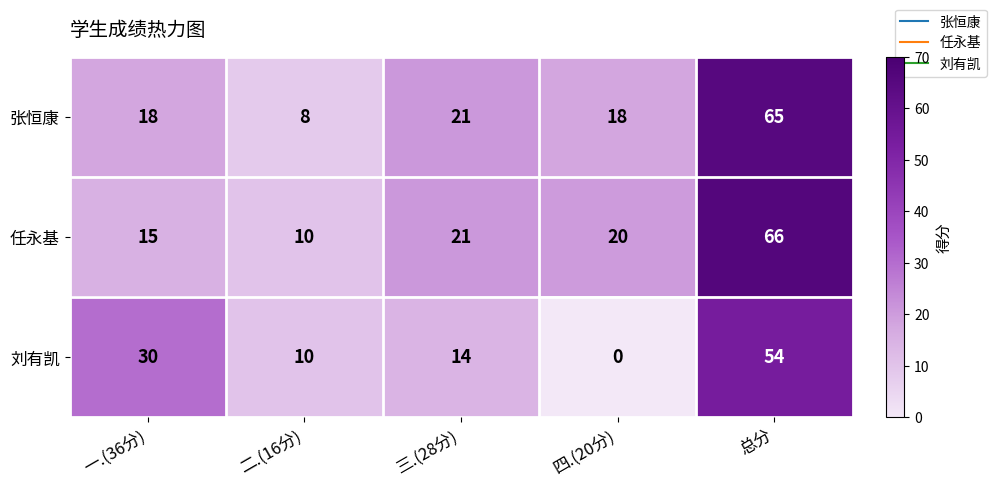

What is the sum of the 任永基 values at 一.(36分) and 三.(28分)?

36